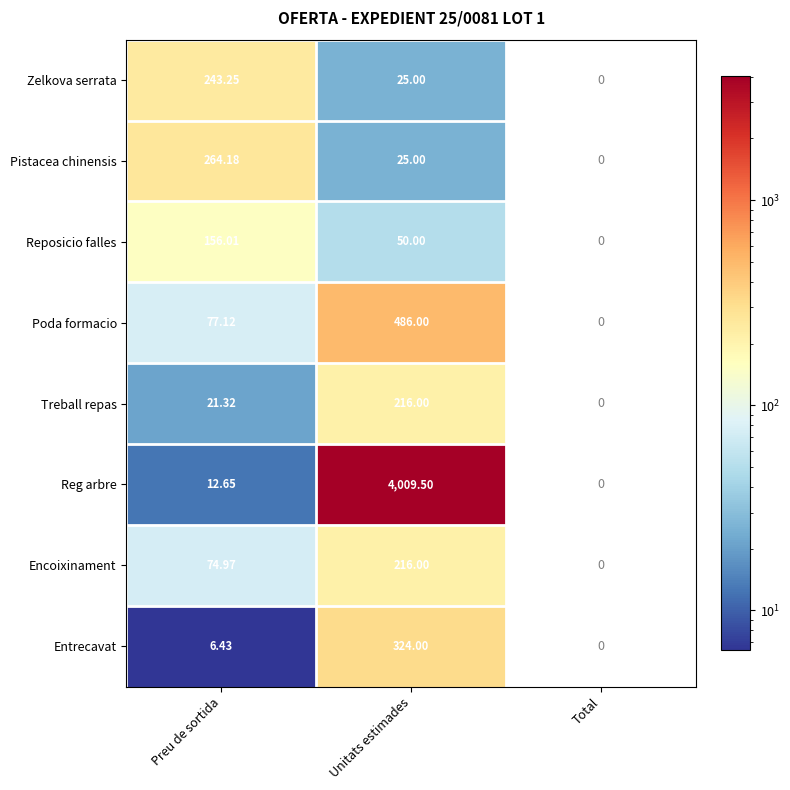

Which label corresponds to the largest value in the chart?

Unitats estimades